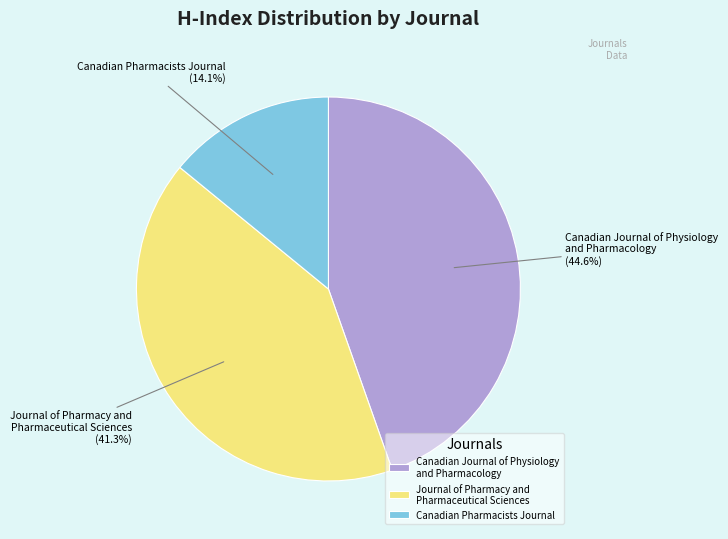

Is there a majority slice in this chart?

No